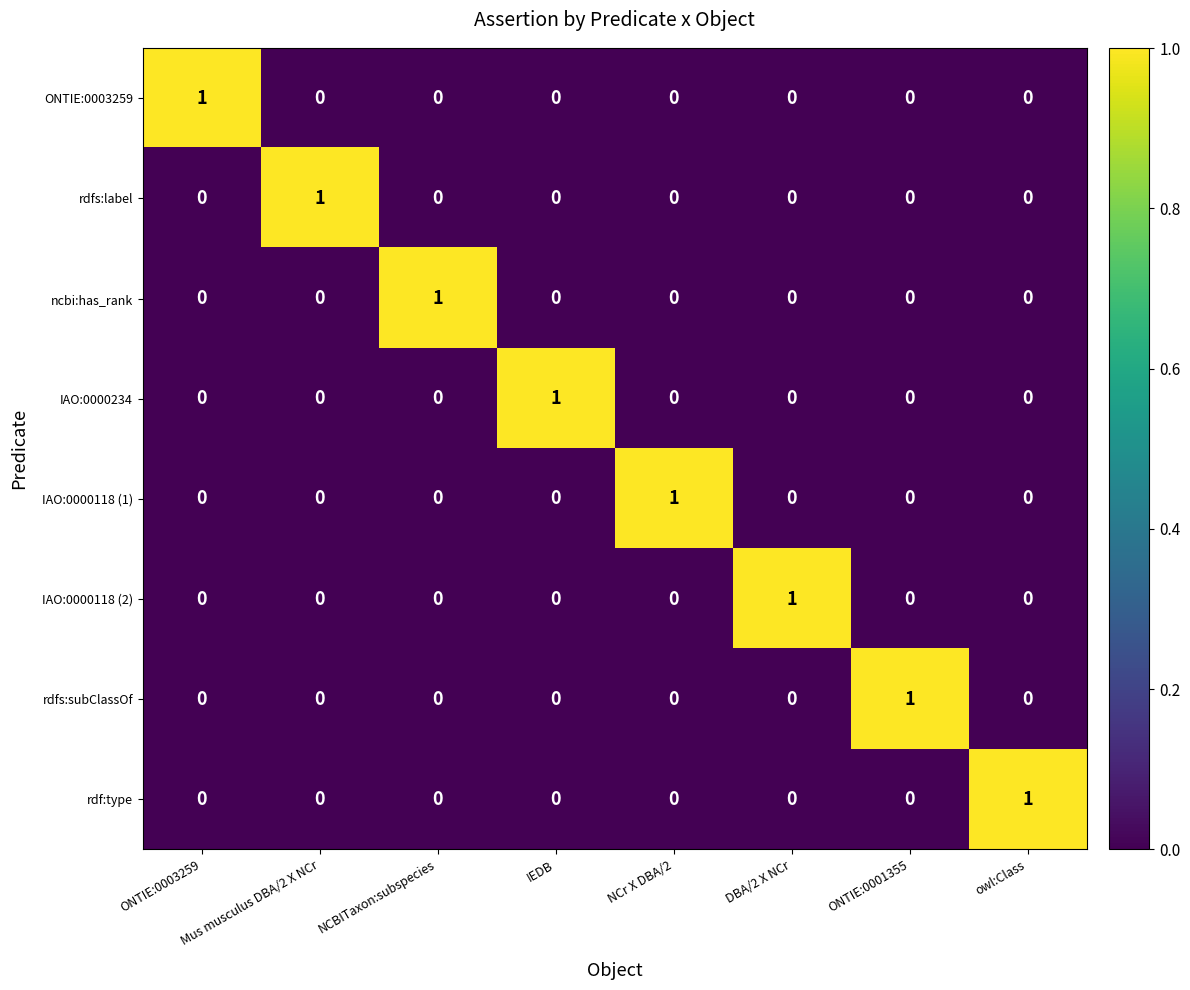

At how many categories does at least one series exceed 0?

8